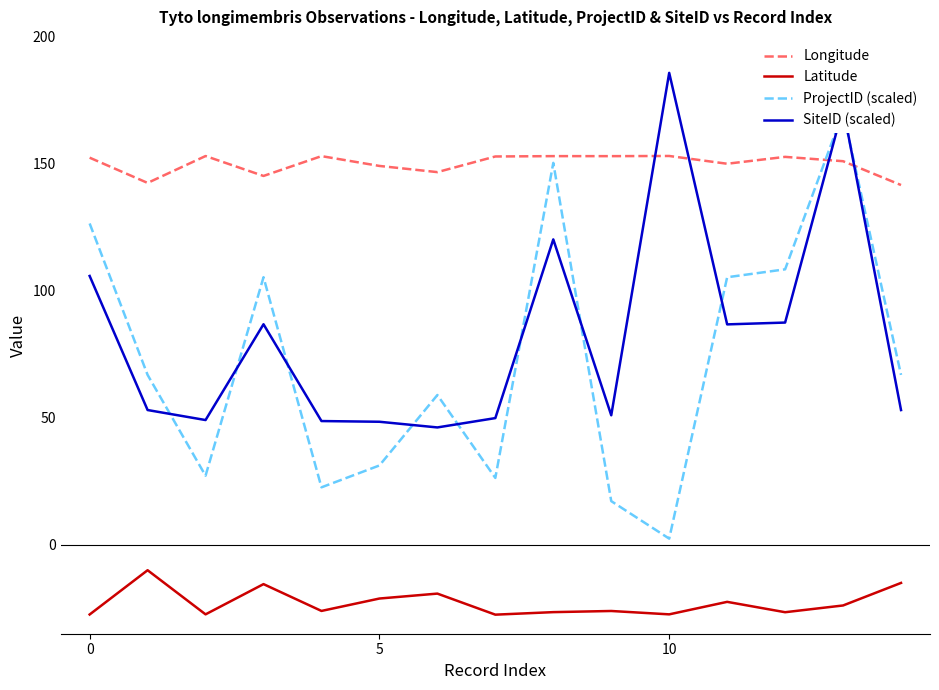

True or false: SiteID (scaled) has a value of 48.5 at 5.

True